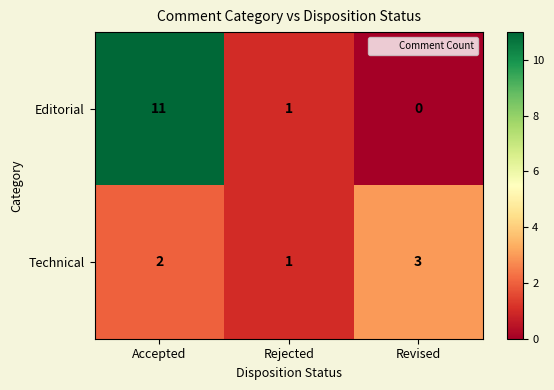

What is the maximum value shown in the chart?

11